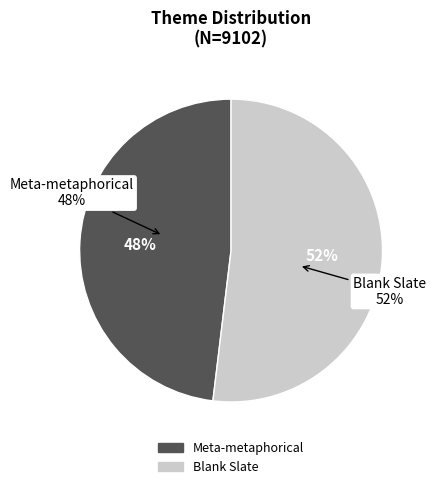

What portion of the pie excludes Treatise I (work_id 4377)?

51.9%